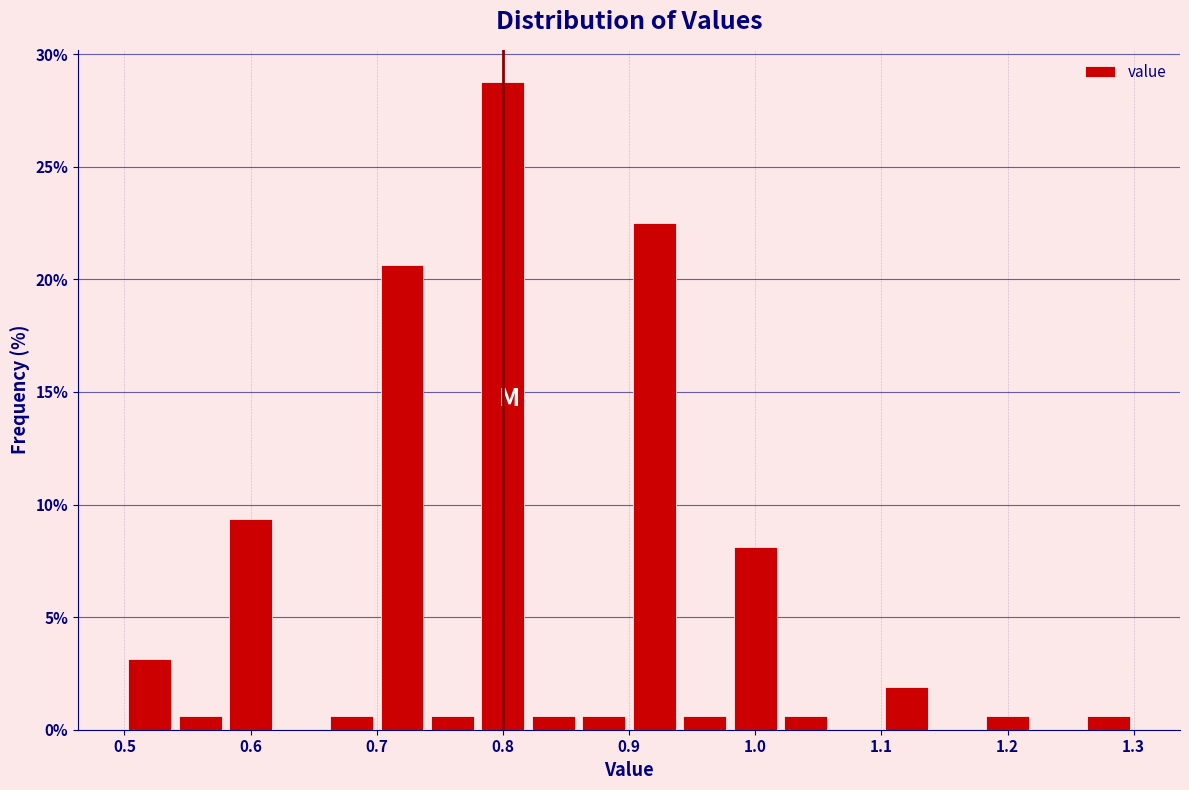

Reading left to right, list every bar in this chart as the range it spans on the x-axis followed by its height. The values are not printed on the chart, so give them approximately, as read against the axis.

0.50 to 0.54: 3.0
0.54 to 0.58: 0.5
0.58 to 0.62: 9.5
0.62 to 0.66: 0
0.66 to 0.70: 0.5
0.70 to 0.74: 20.5
0.74 to 0.78: 0.5
0.78 to 0.82: 29.0
0.82 to 0.86: 0.5
0.86 to 0.90: 0.5
0.90 to 0.94: 22.5
0.94 to 0.98: 0.5
0.98 to 1.02: 8.0
1.02 to 1.06: 0.5
1.06 to 1.10: 0
1.10 to 1.14: 2.0
1.14 to 1.18: 0
1.18 to 1.22: 0.5
1.22 to 1.26: 0
1.26 to 1.30: 0.5